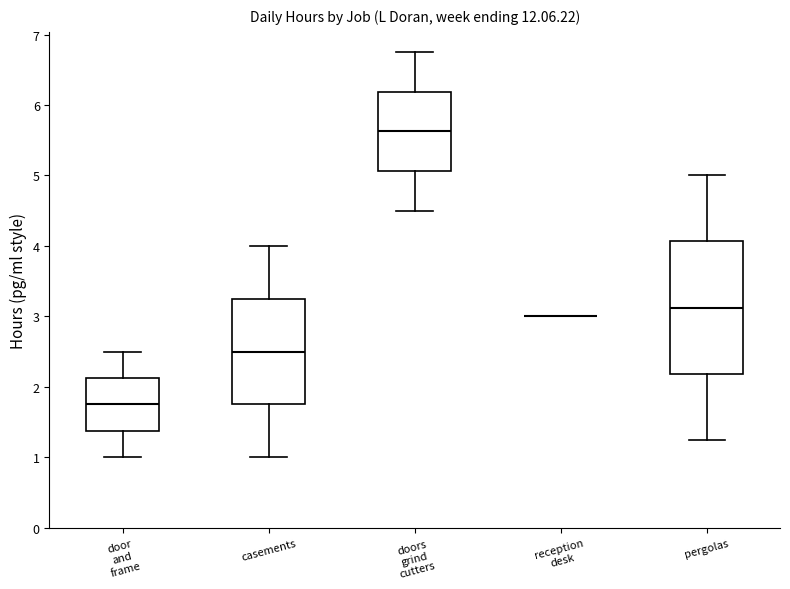

Where is the lower edge of the box for pergolas on the y-axis? The values are not printed on the chart, so give them approximately, as read against the axis.

2.2